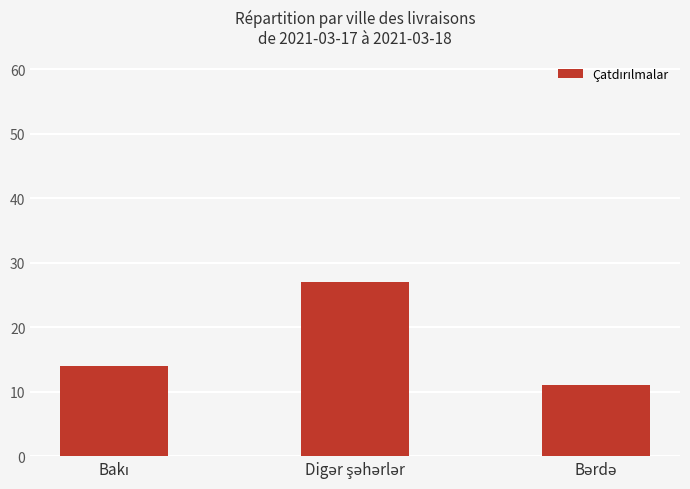

What is the value of the 3rd bar from the left?

11